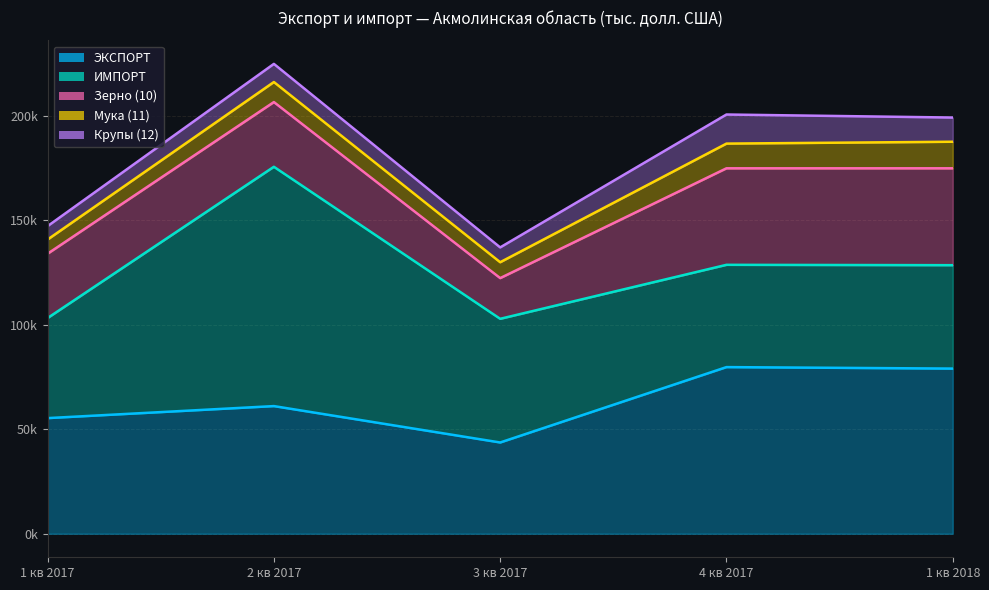

What is the label of the 3rd point from the right?

3 кв 2017